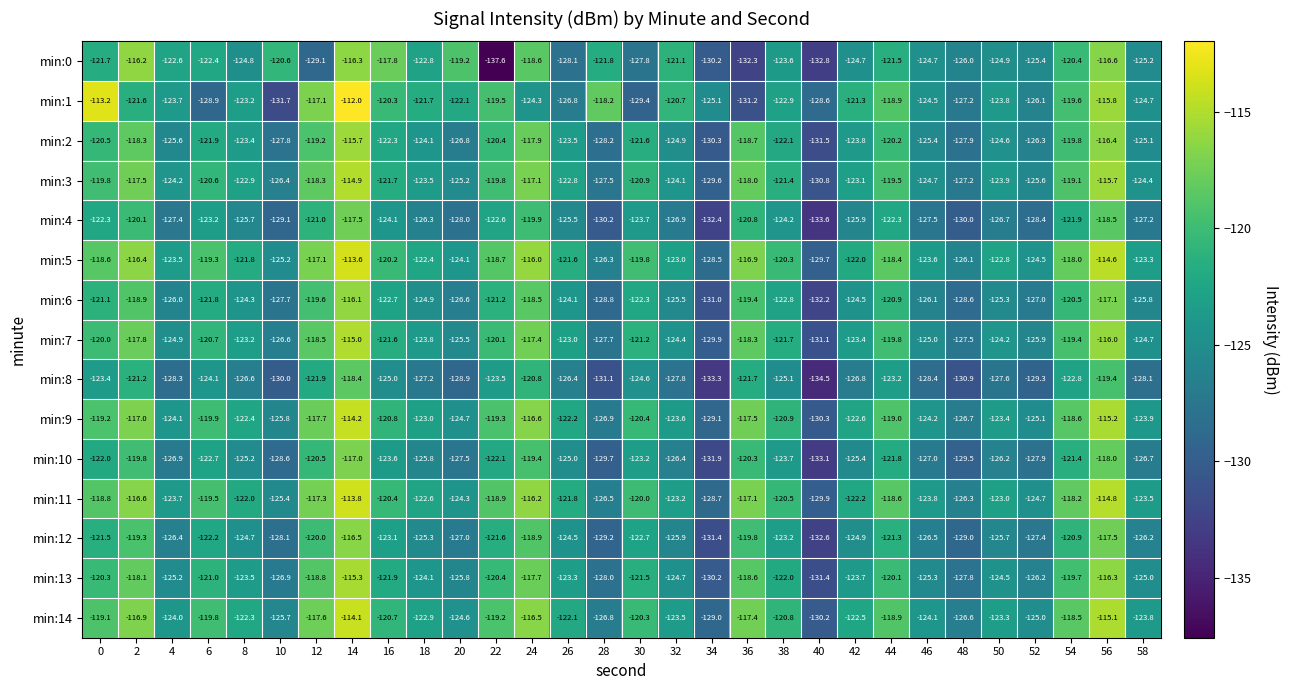

What value does the min:10 series have at 38?

-123.7